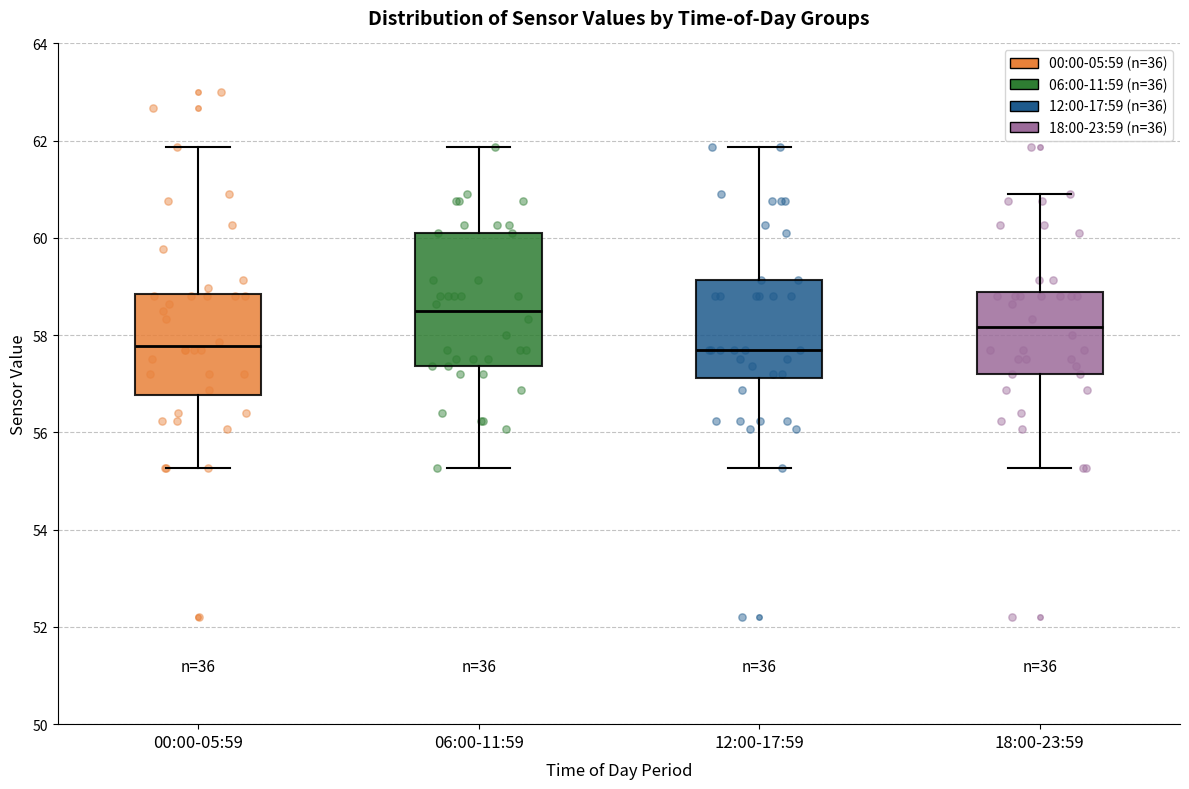

Reading left to right, read every box against the y-axis: the position of its median line, the range the box covers, and the ends of its whiskers. The values are not printed on the chart, so give them approximately, as read against the axis.

00:00-05:59: median 57.8, box 56.8 to 58.8, whiskers 55.2 to 61.8
06:00-11:59: median 58.4, box 57.4 to 60.2, whiskers 55.2 to 61.8
12:00-17:59: median 57.6, box 57.2 to 59.2, whiskers 55.2 to 61.8
18:00-23:59: median 58.2, box 57.2 to 58.8, whiskers 55.2 to 61.0